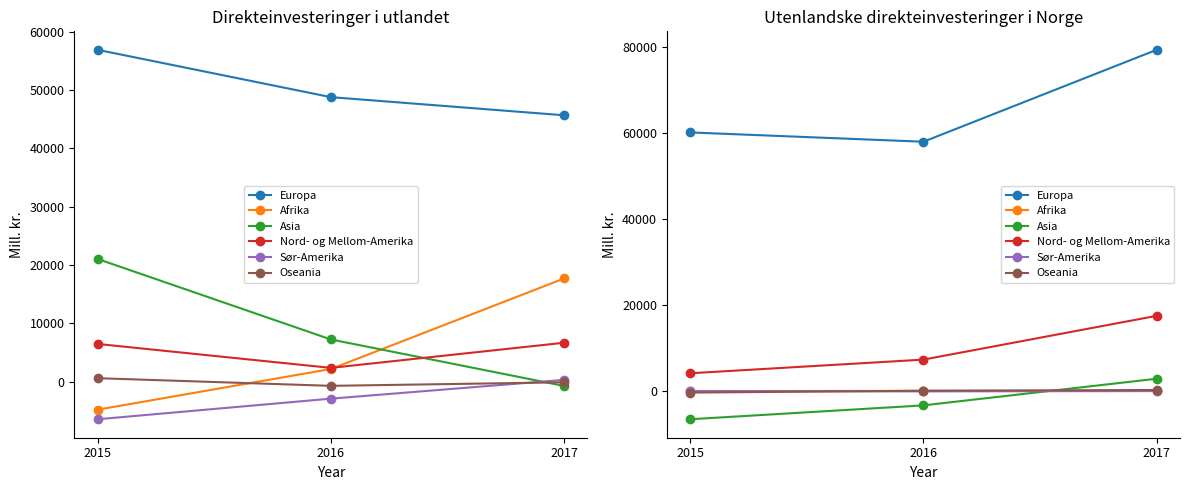

What is the average value of the Europa series?

65799